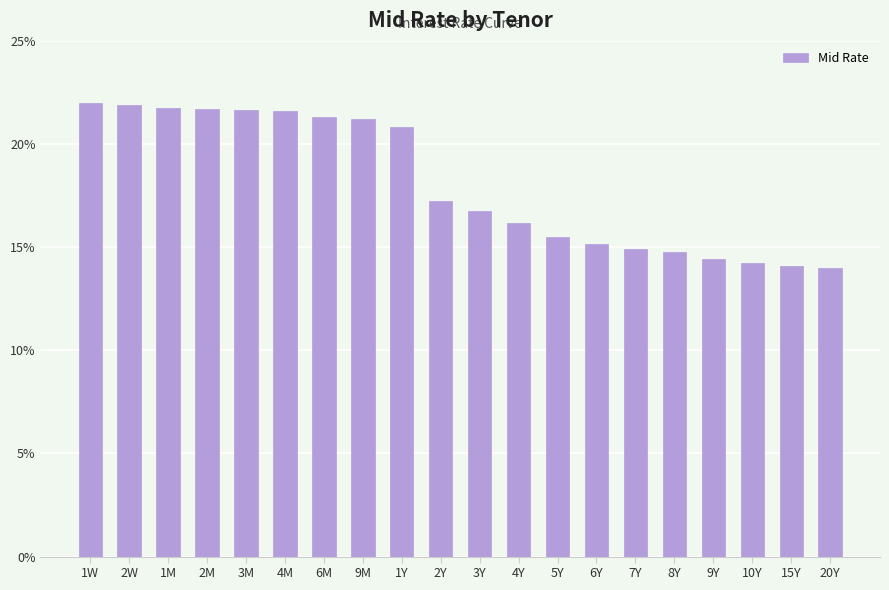

What is the average value?

18.1